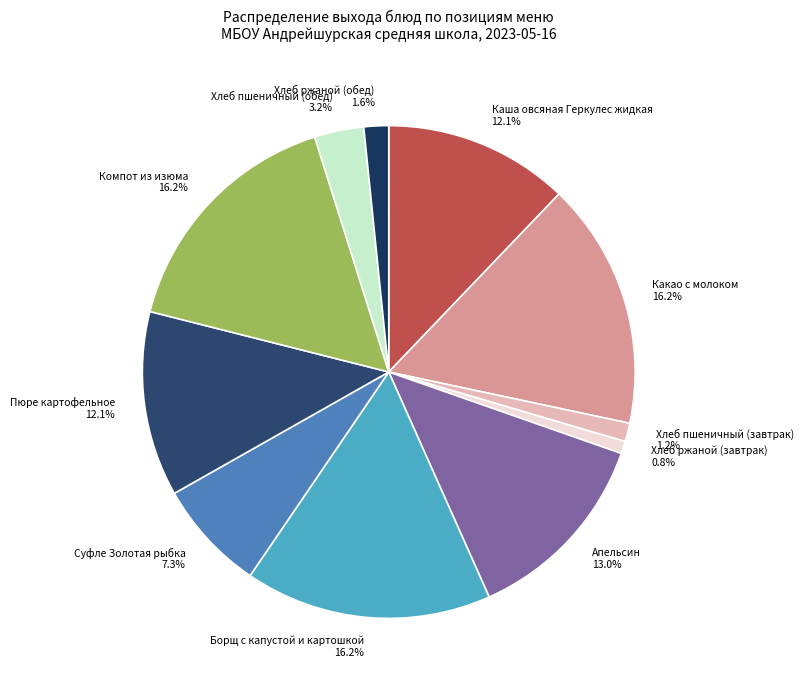

Is there a majority slice in this chart?

No